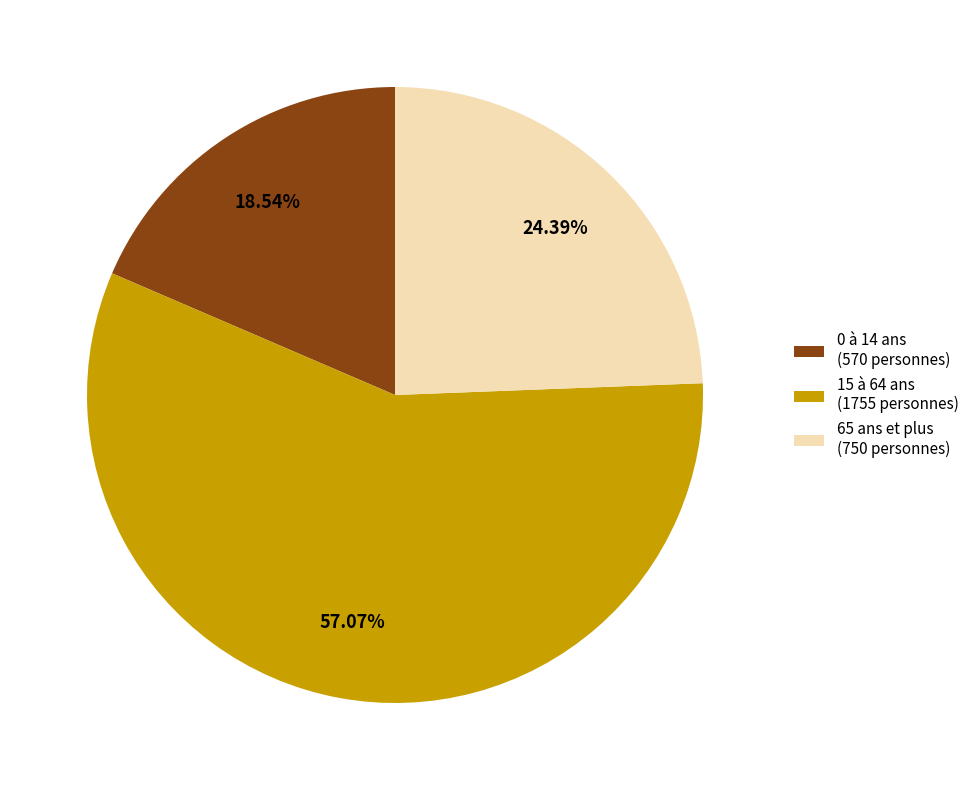

To the nearest percent, what is the difference between the largest and smallest slice percentages?

39%